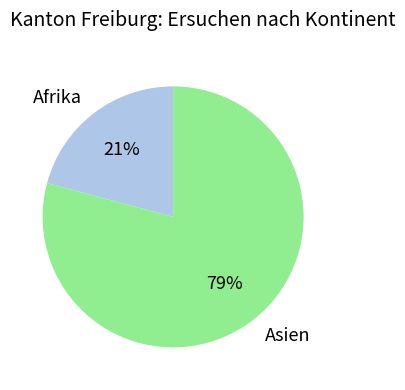

The Asien slice represents 79% of the pie. True or false?

True